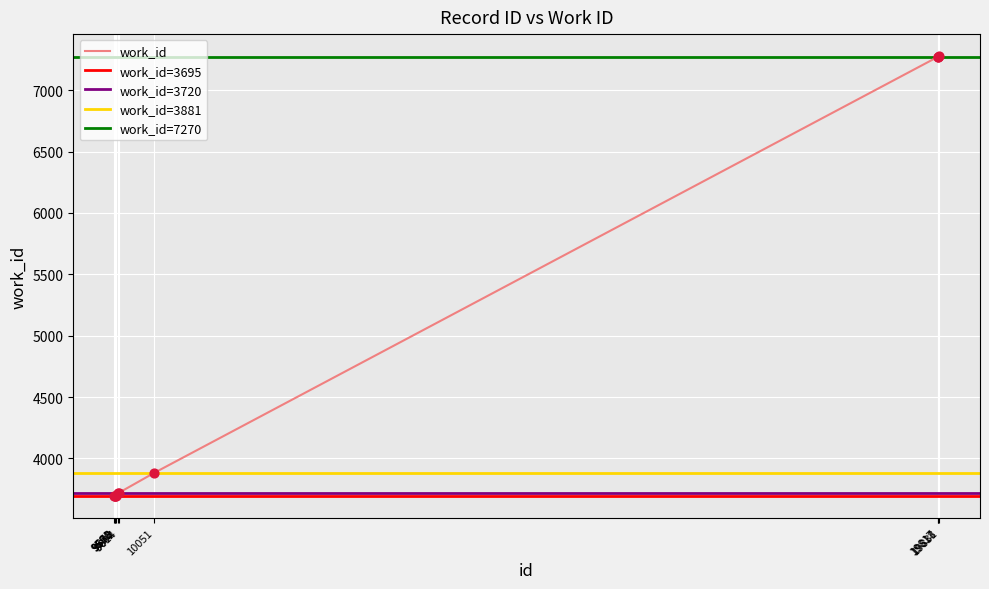

Between 19831 and 9572, which is larger?

19831